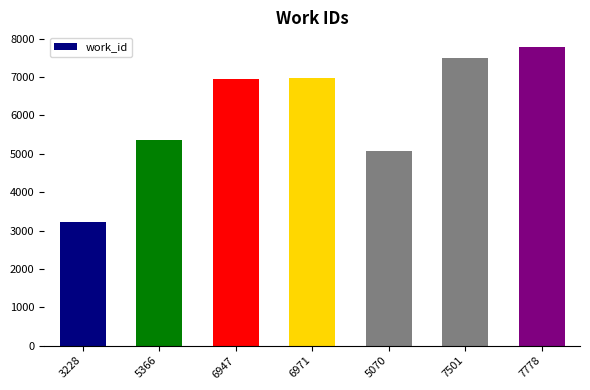

Which category has the highest value across all series?

7778